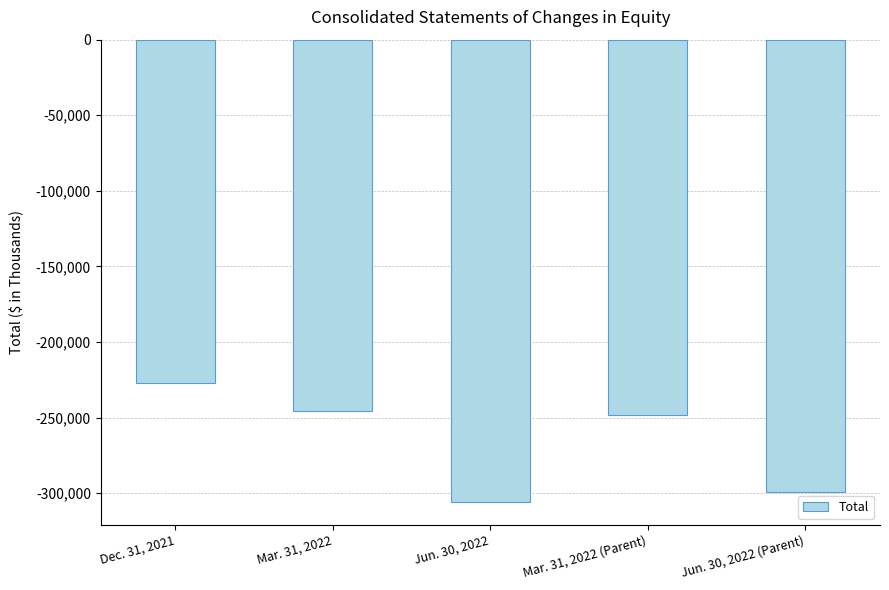

The value at Mar. 31, 2022 is -88693. True or false?

False